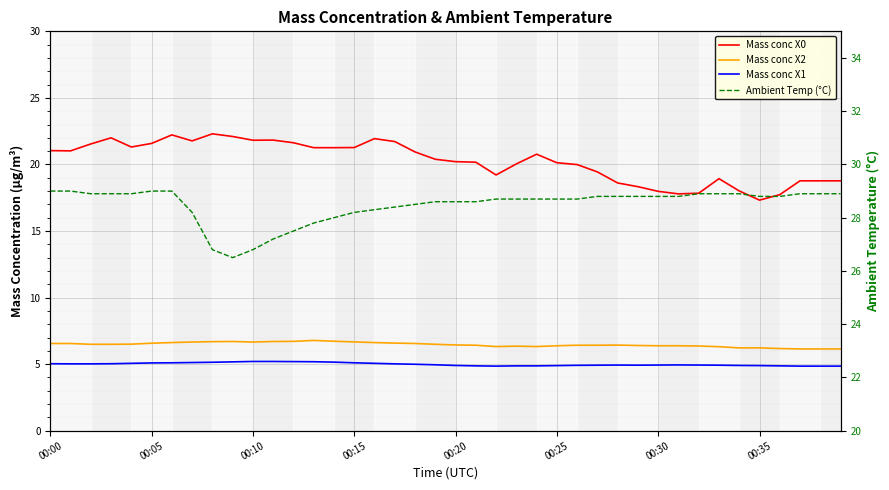

How many data points does each series have?

40